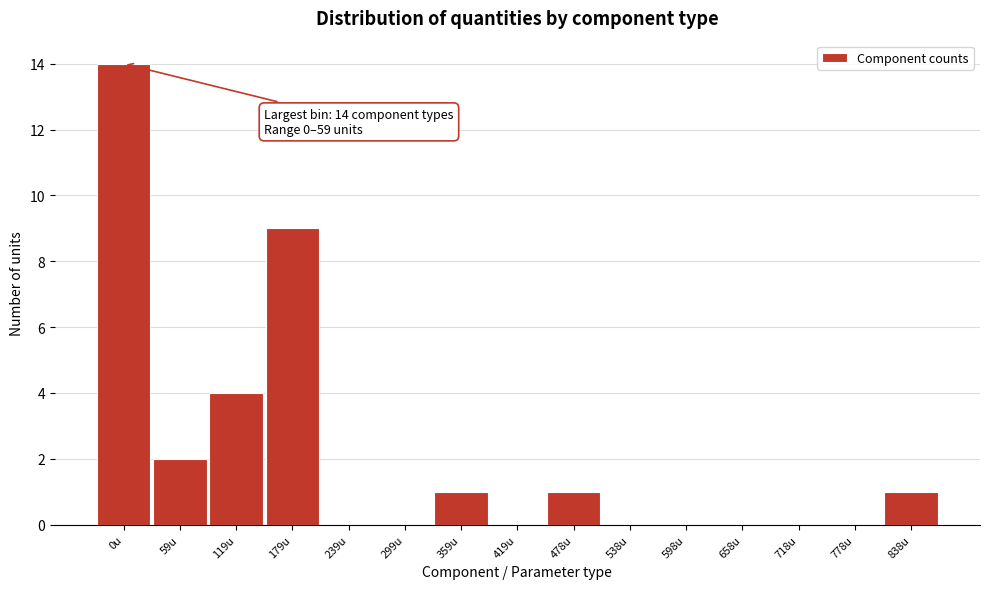

Reading left to right, what are all the values shown in this chart?

0u=14	59u=2	119u=4	179u=9	239u=0	299u=0	359u=1	419u=0	478u=1	538u=0	598u=0	658u=0	718u=0	778u=0	838u=1